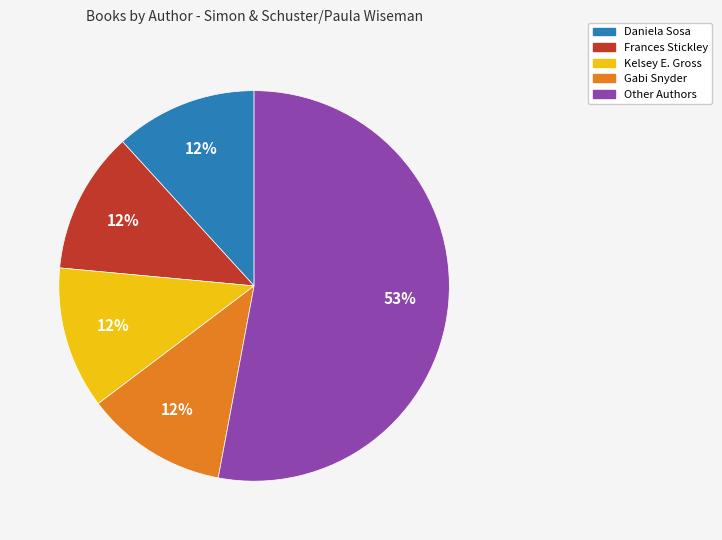

To the nearest percent, what is the average slice percentage?

20%